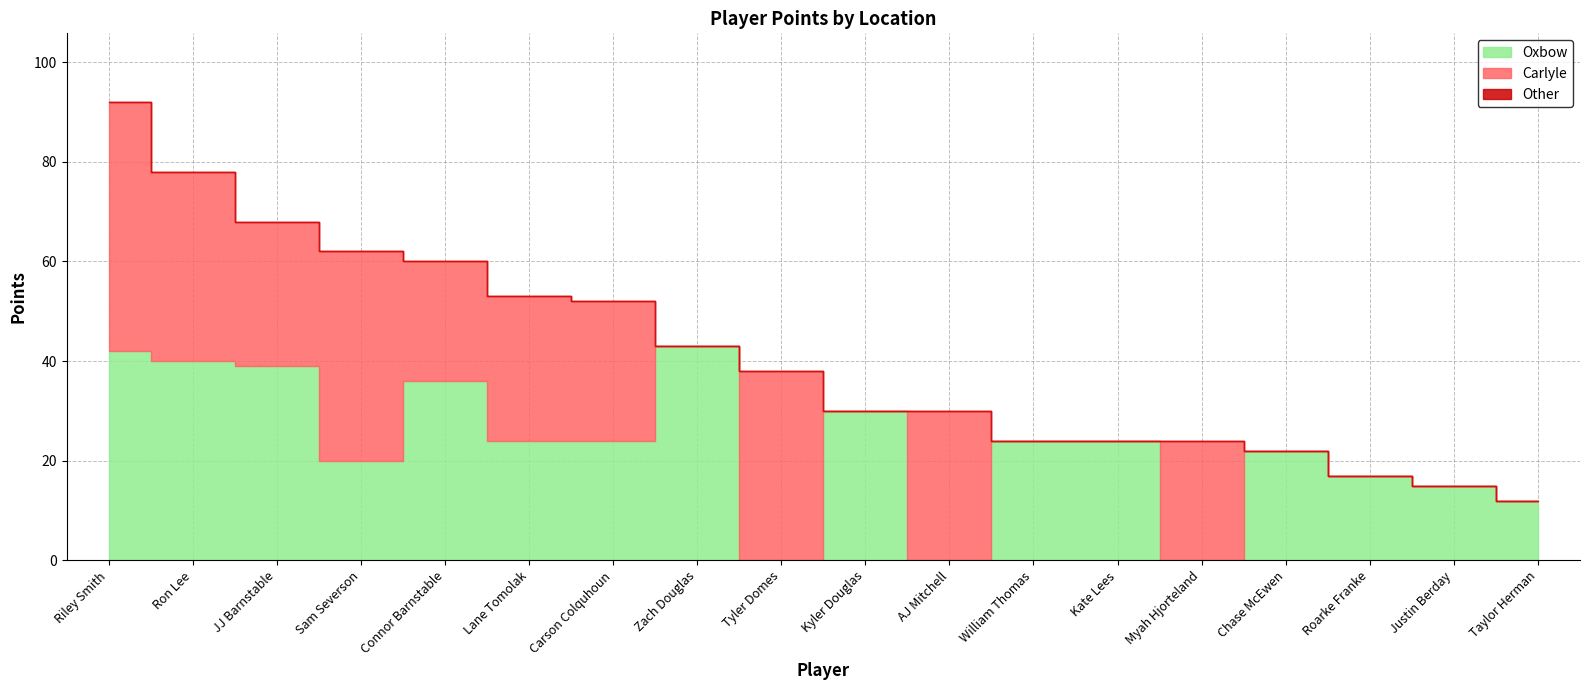

True or false: Oxbow has a value of 42 at Riley Smith.

True